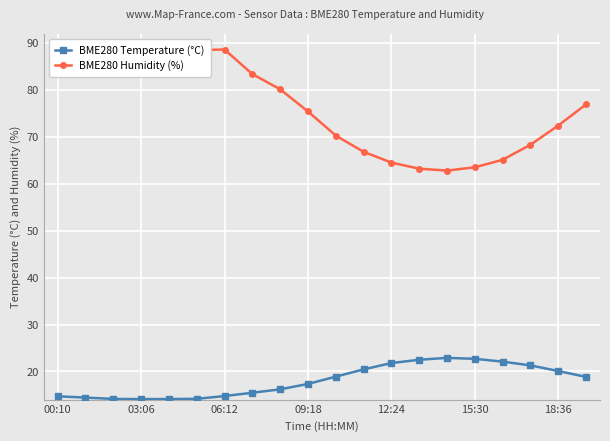

What is the difference between the maximum and minimum values in the BME280 Temperature (°C) series?

8.8